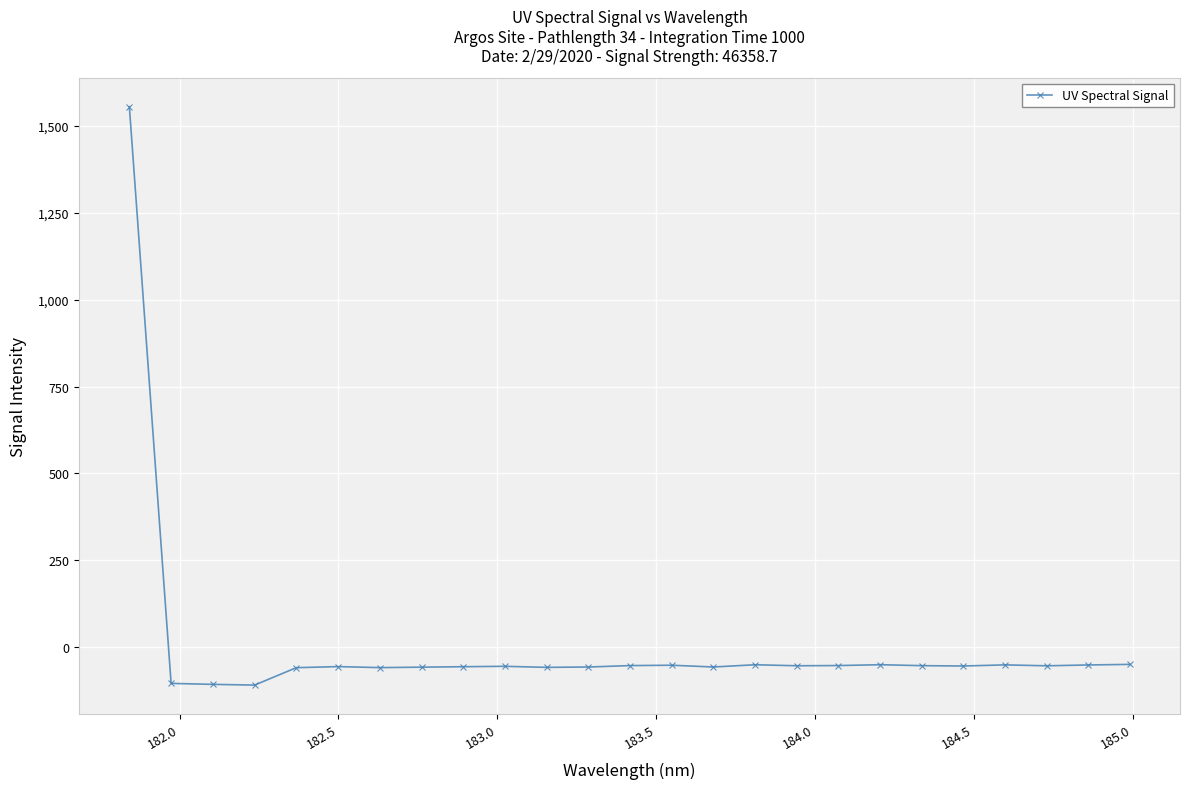

What is the maximum value shown in the chart?

1554.5